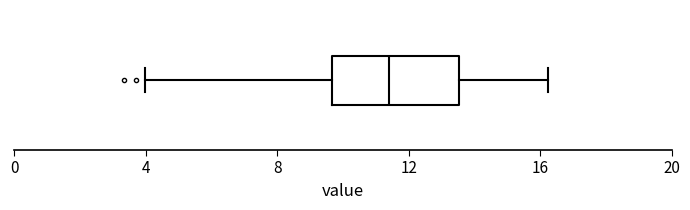

Read this box plot against the x-axis: the position of the median line, the range covered by the box, and the ends of both whiskers. The values are not printed on the chart, so give them approximately, as read against the axis.

median 11.5, box 9.5 to 13.5, whiskers 4.0 to 16.5